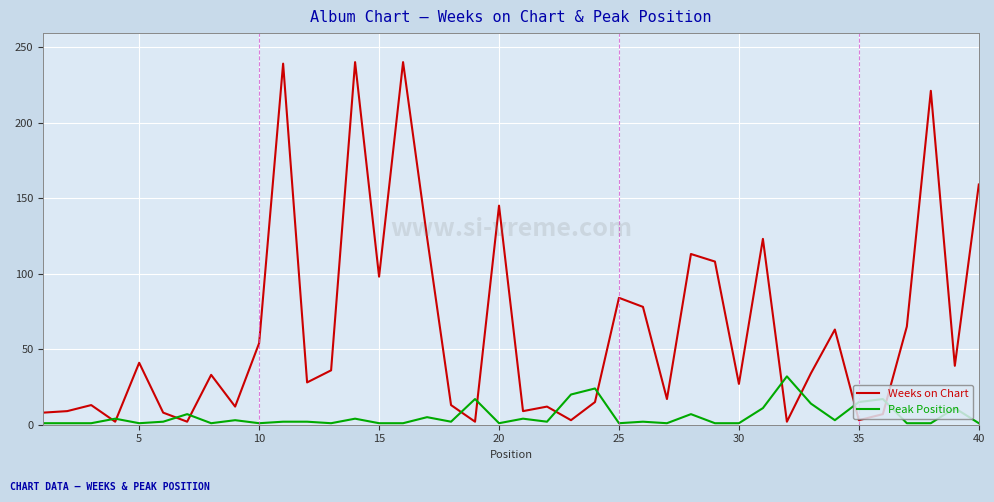

Which series has the largest total across all categories?

Weeks on Chart